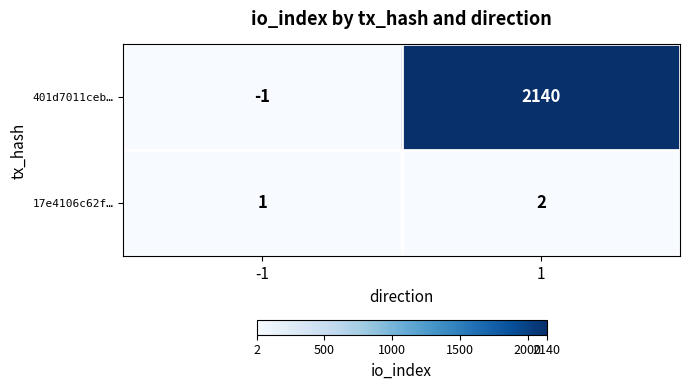

At which category is the sum across all series the highest?

1